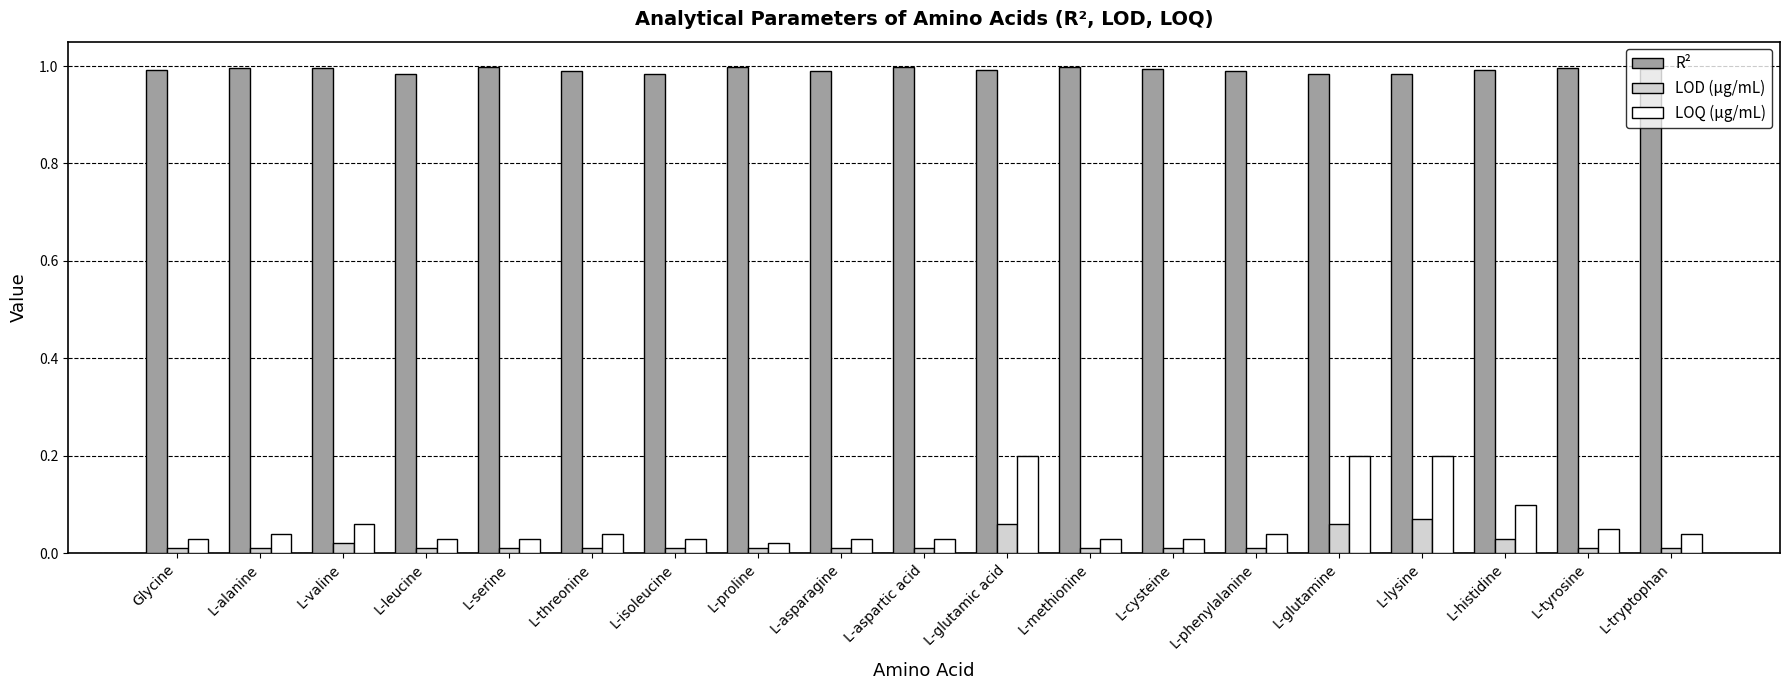

List the series in order of their peak value, highest first.

R², LOQ (µg/mL), LOD (µg/mL)